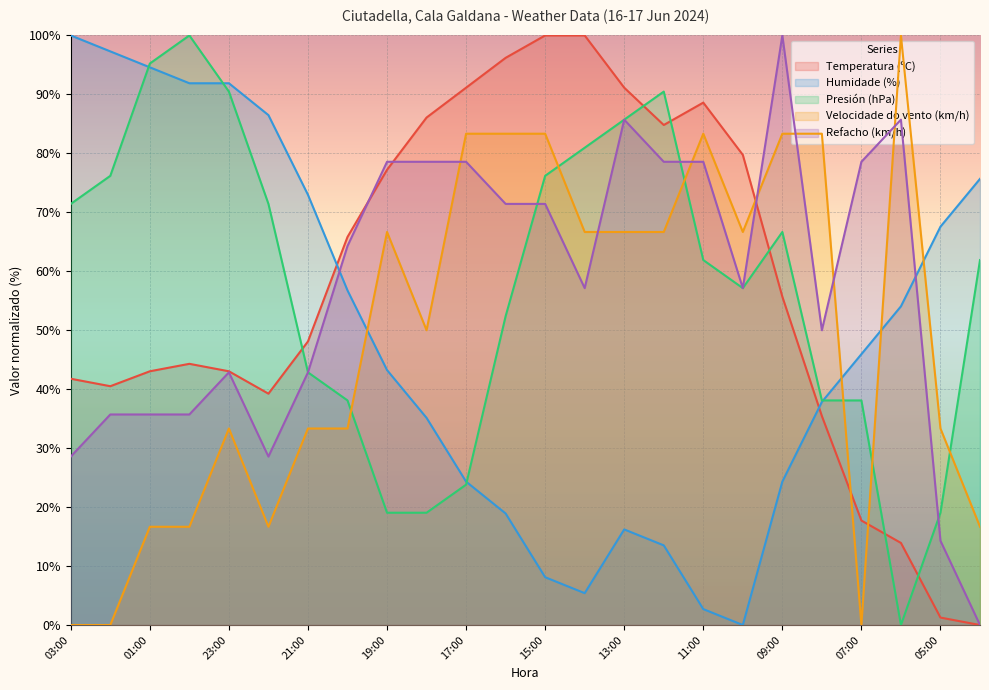

The Temperatura (ºC) series shows 135.9 at 11:00. True or false?

False